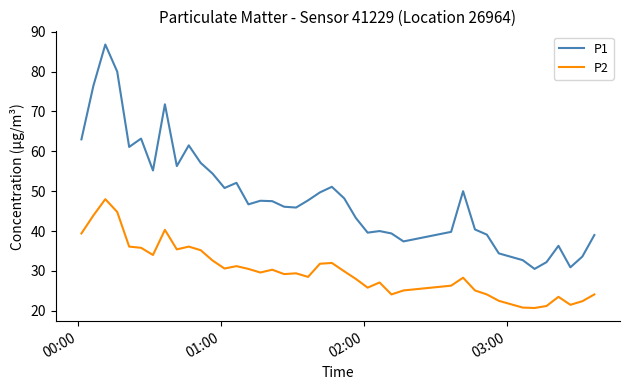

Rank the series by their maximum value, from lowest to highest.

P2, P1